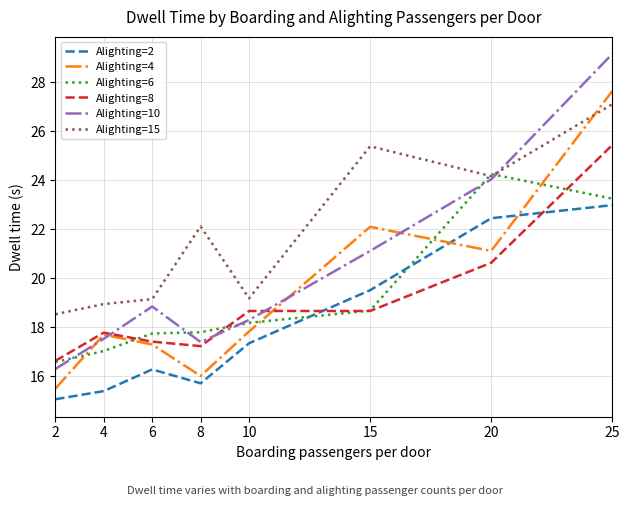

Which series changed the most between 6 and 20?

Alighting=6